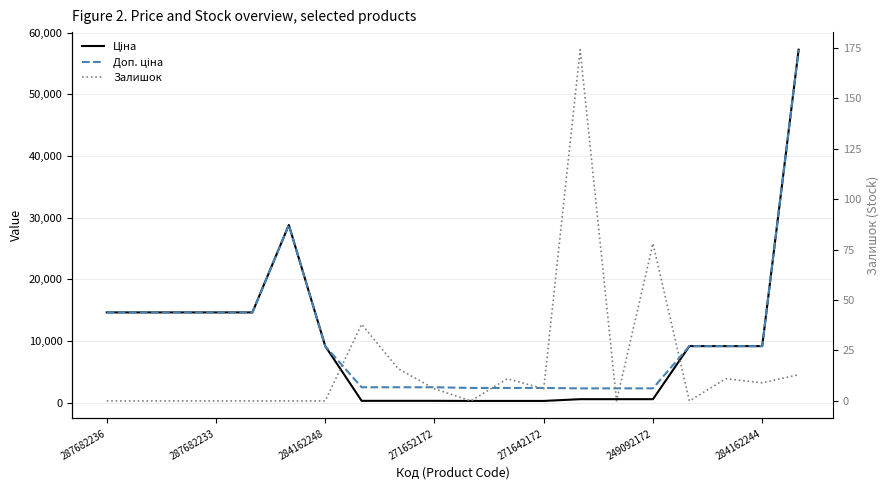

What is the total value across all series at 8?

2848.2